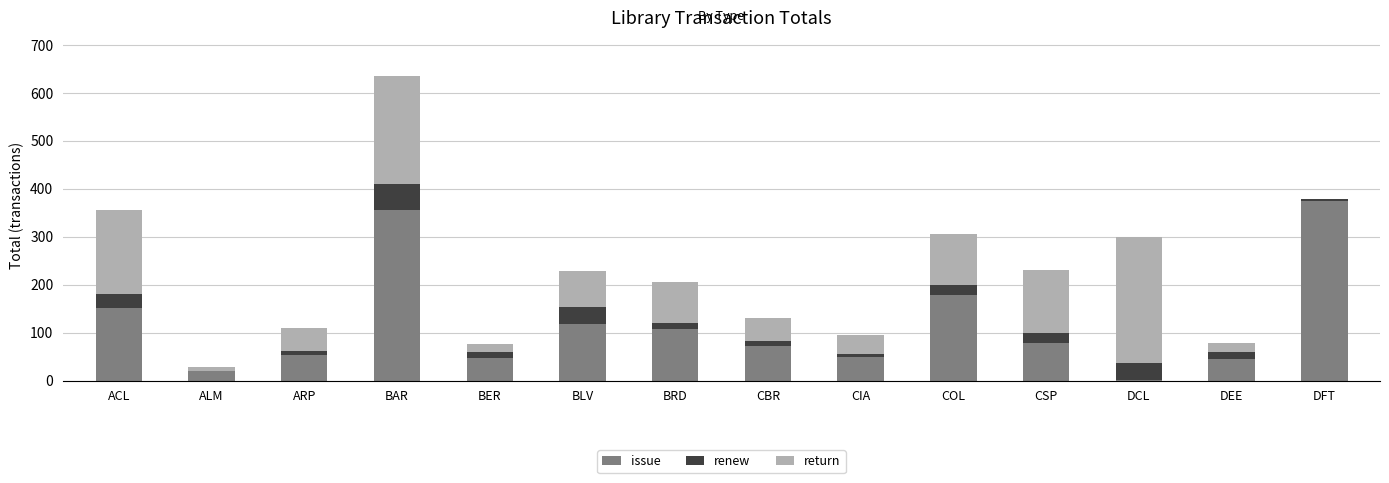

What are all the series names shown in the legend?

issue, renew, return